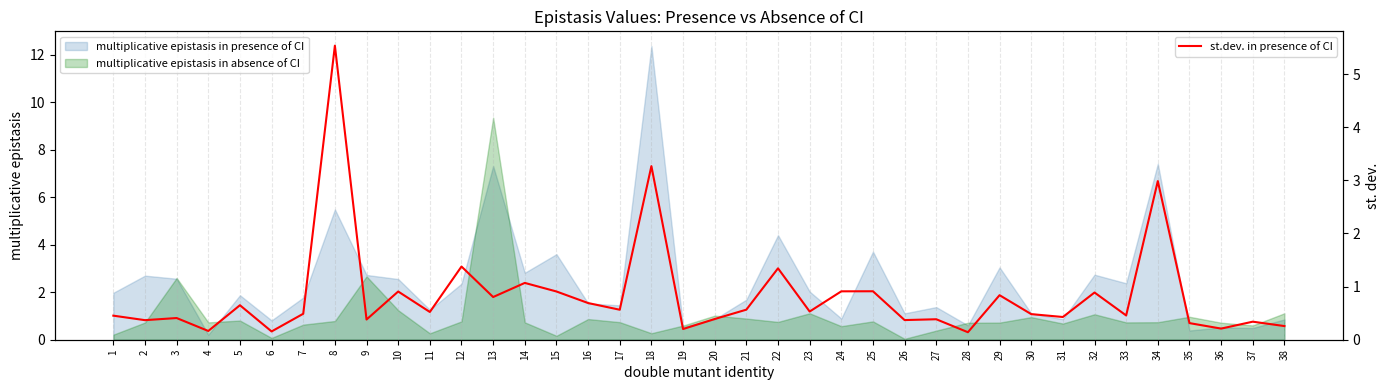

Count the number of categories in the chart.

38